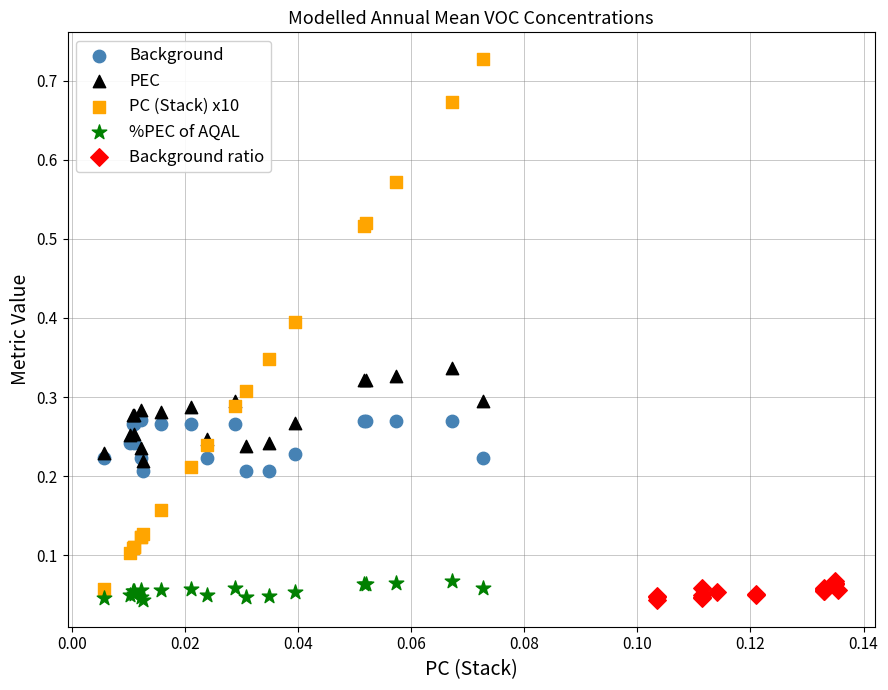

Which series reaches the maximum Y coordinate?

PC (Stack) x10